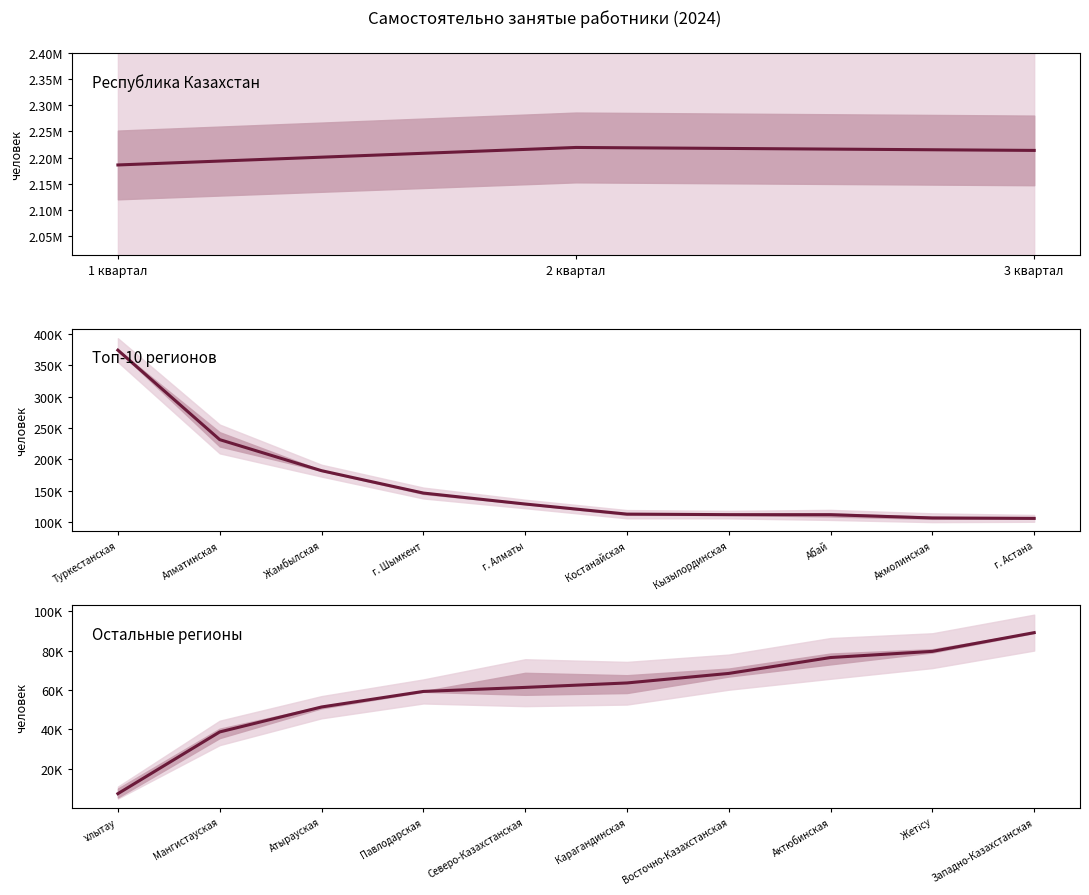

Where is 2 квартал nearest to the value 1113025?

Туркестанская